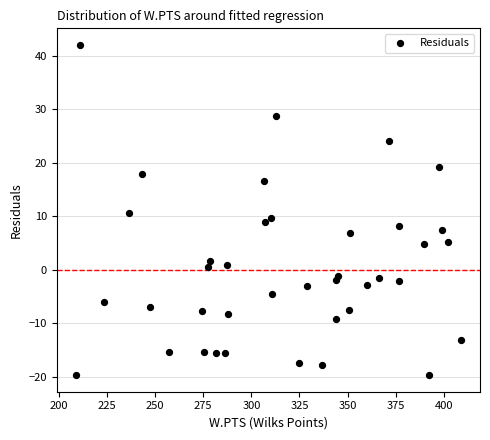

What is the range of X values (max minus min)?

199.9